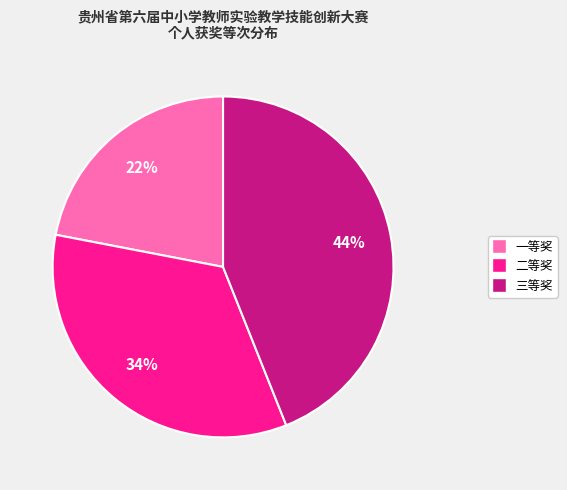

To the nearest percent, what is the average slice percentage?

33%